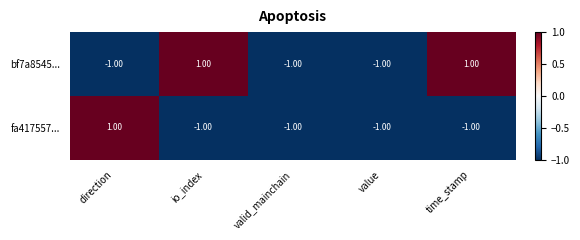

Rank the series by their average value, from lowest to highest.

fa417557..., bf7a8545...